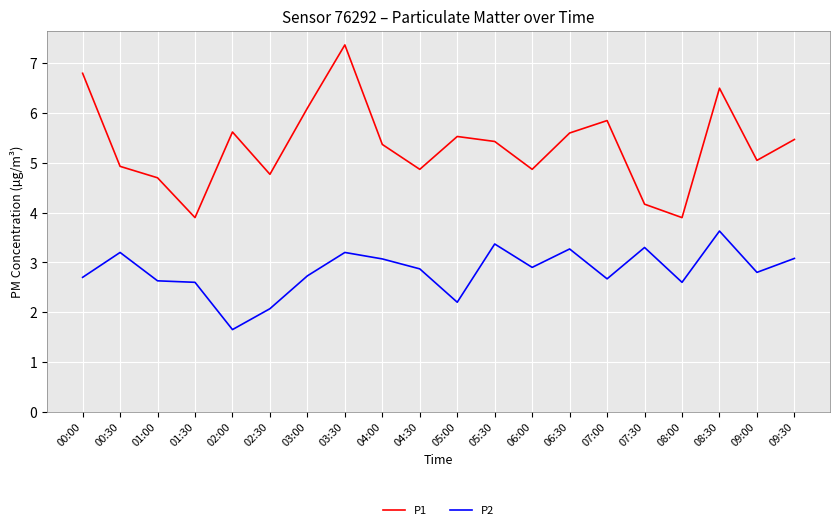

What is the difference between the maximum and minimum values in the P1 series?

3.5